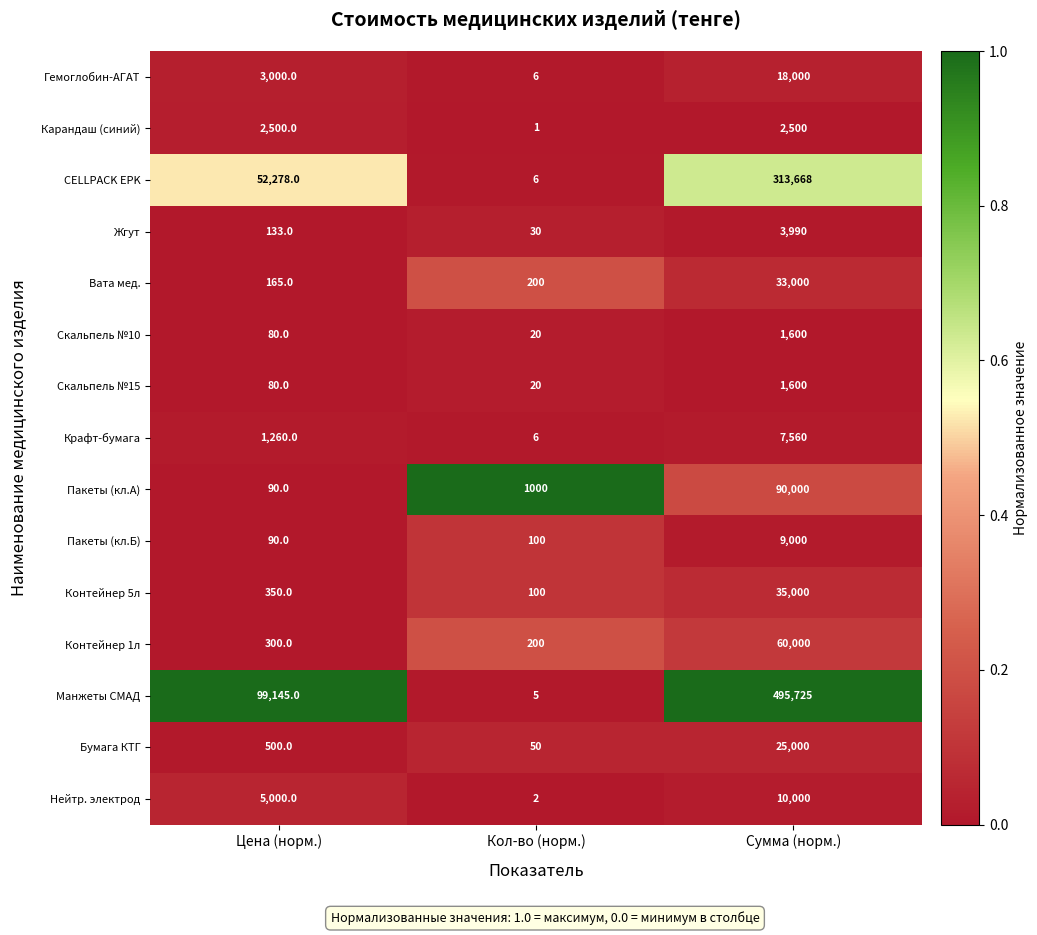

The CELLPACK EPK series shows 52278 at Цена (норм.). True or false?

True